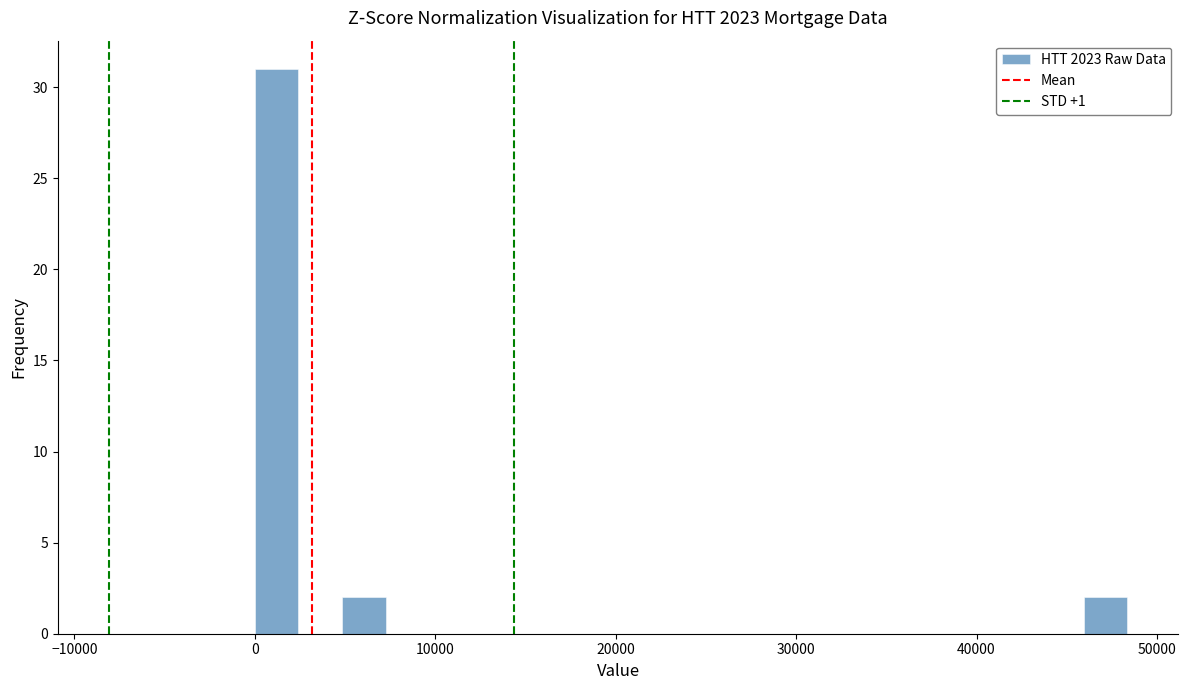

Read against the x-axis, roughly where is the centre of the tallest bar?

1000